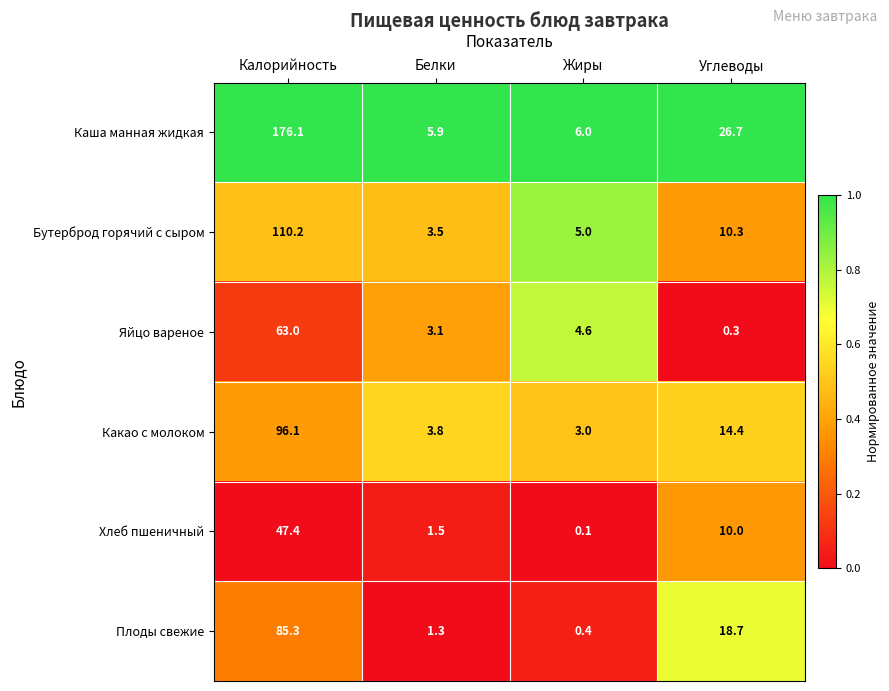

What is the lowest value of the Яйцо вареное series?

0.3